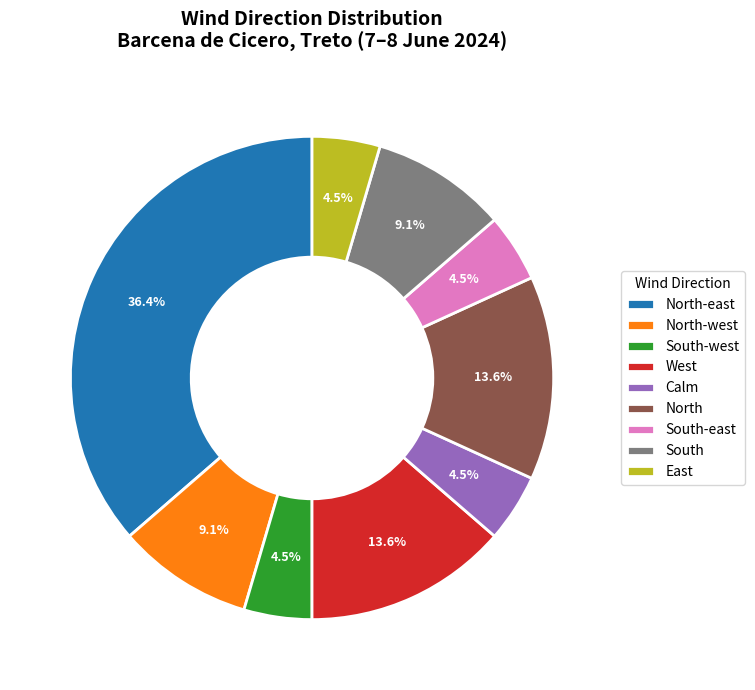

Which has a higher value, South or North?

North